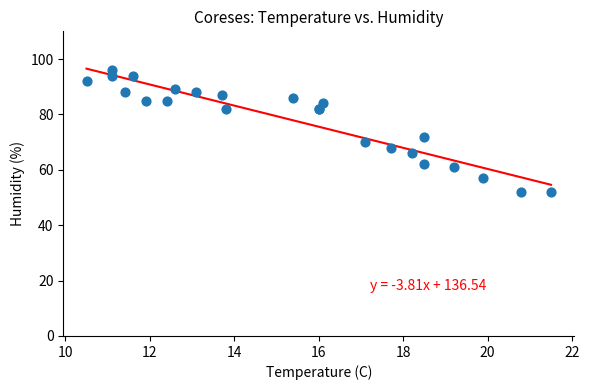

What Y value in the scatter plot is closest to 74?

72